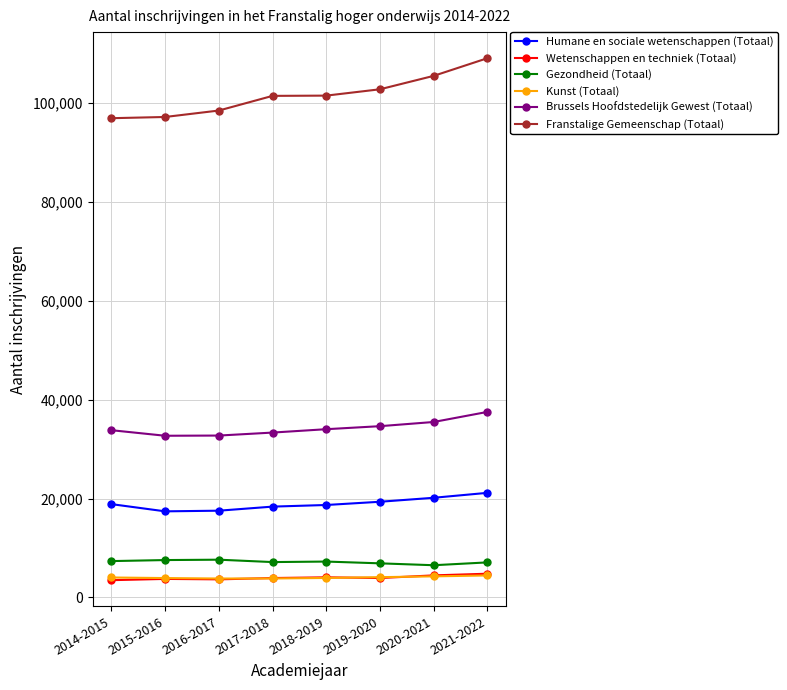

The value of Gezondheid (Totaal) at 2015-2016 is 7573. True or false?

True